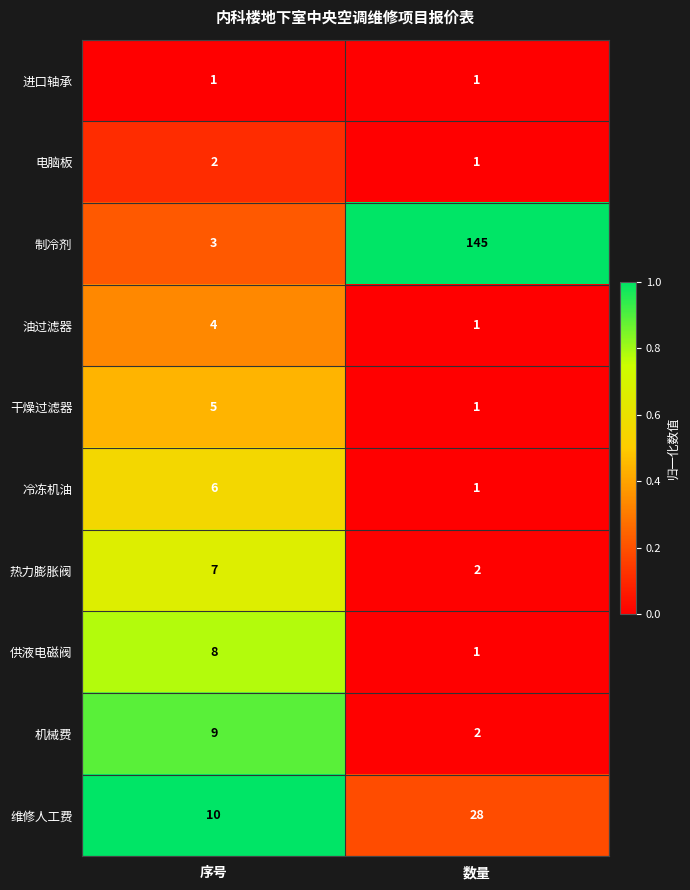

What value does the 冷冻机油 series have at 序号?

6